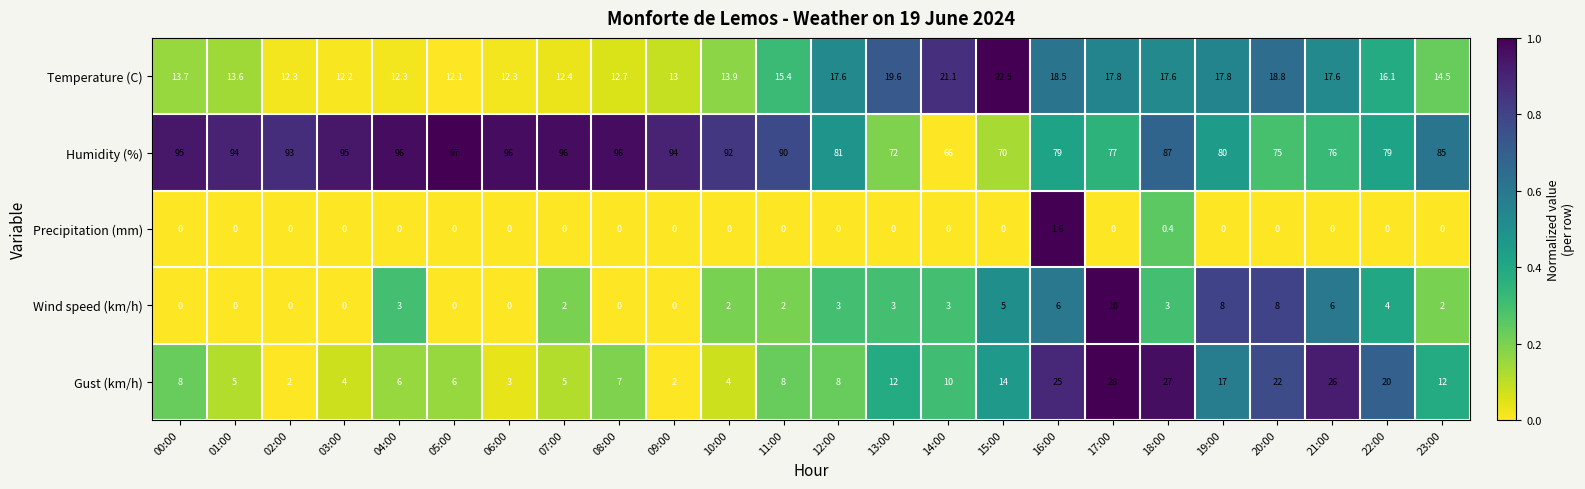

What is the difference between the maximum and minimum values in the Wind speed (km/h) series?

10.0